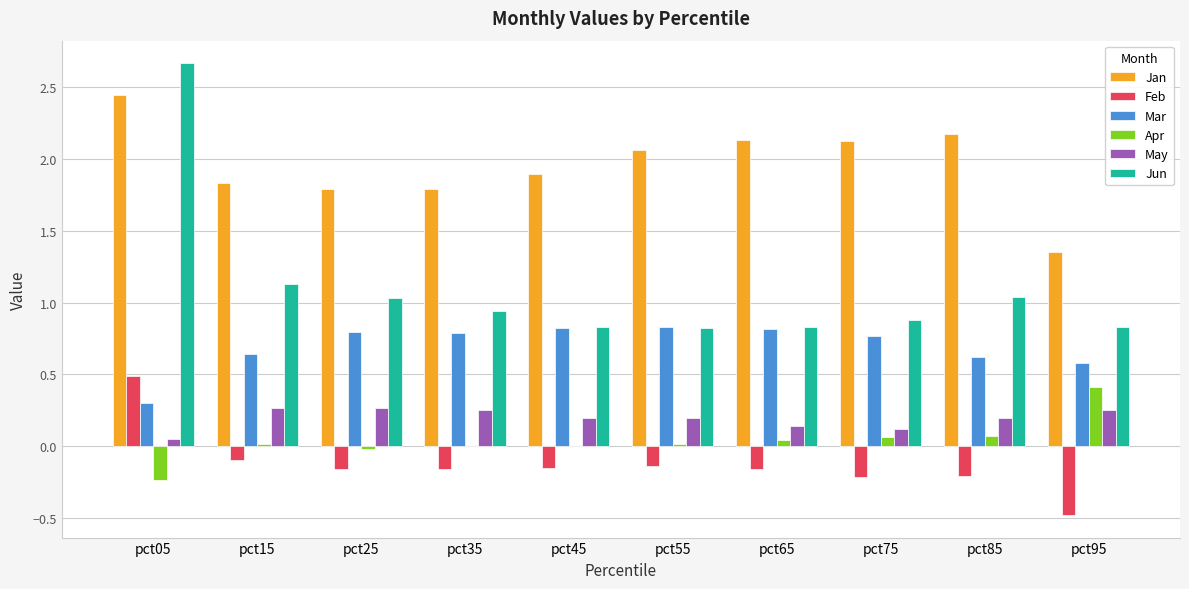

At which category does the chart reach its peak across all series?

pct05